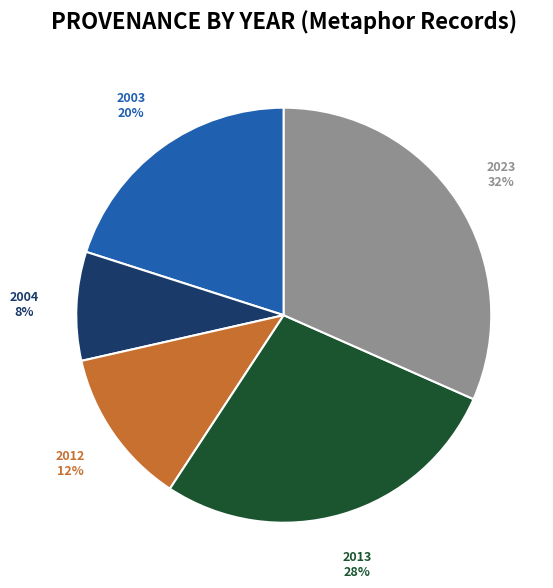

Is there any slice that represents more than half of the pie?

No